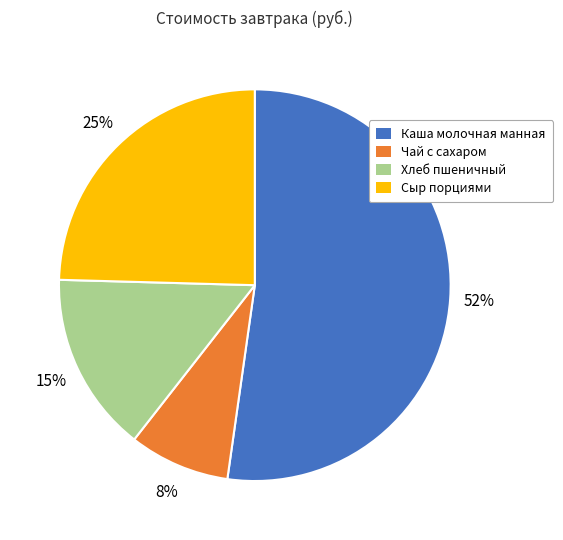

Is the sum of Чай с сахаром and Каша молочная манная greater than half?

Yes